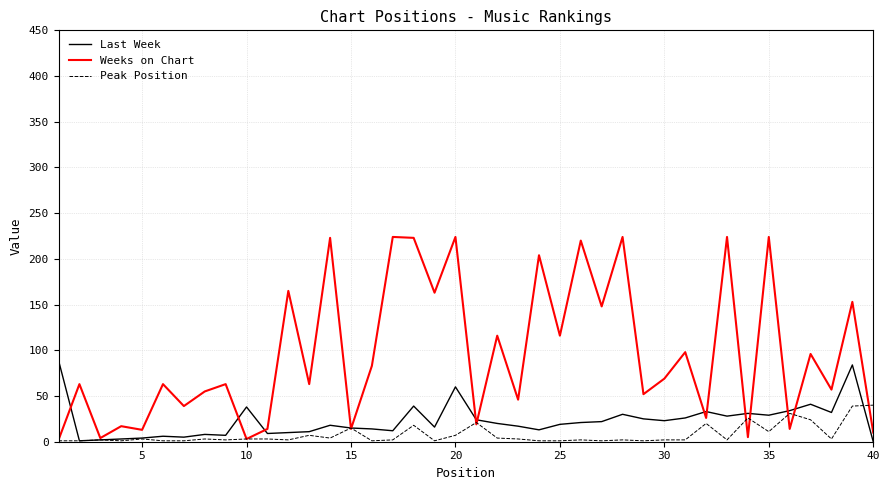

Which series has the largest range (max minus min)?

Weeks on Chart